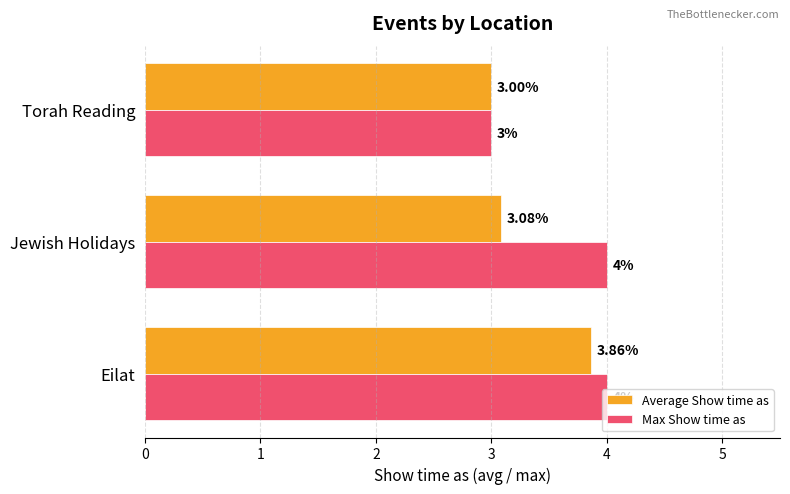

What is the total value across all series at Torah Reading?

6.0